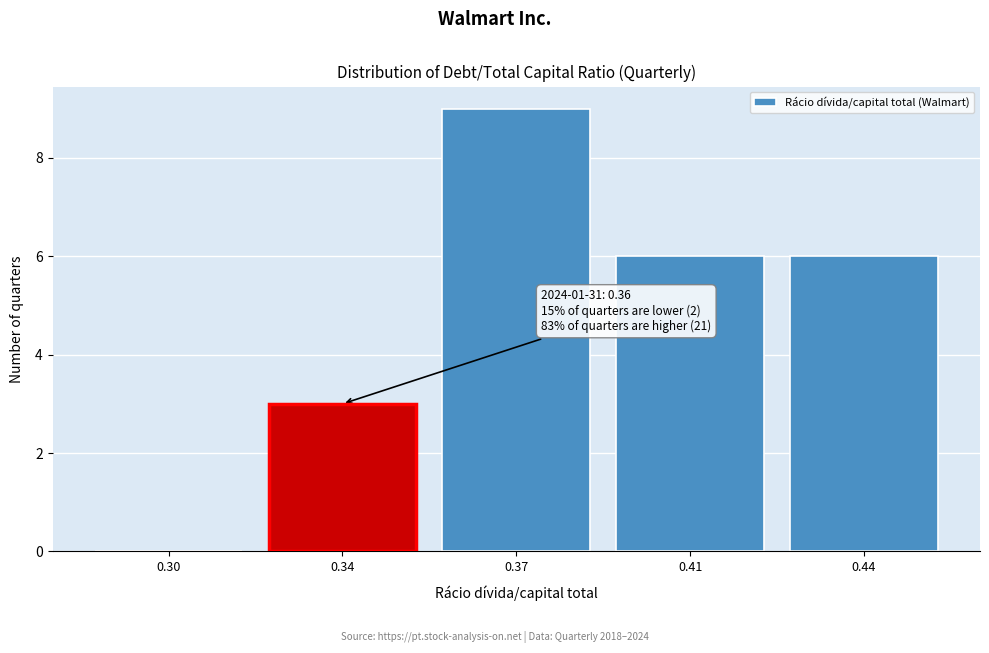

Reading right to left, list all the values displayed in this chart.

0.44=6	0.41=6	0.37=9	0.34=3	0.30=0